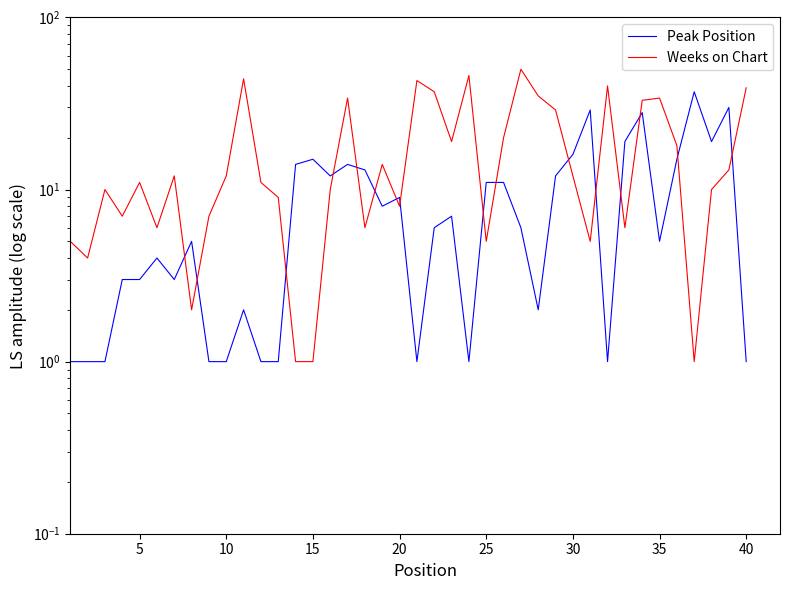

What is the lowest value of the Peak Position series?

1